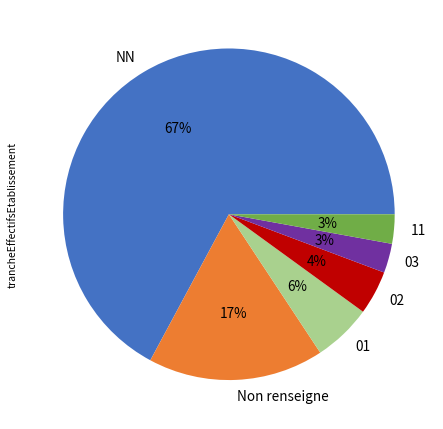

Combined, do NN and 01 account for over 50%?

Yes